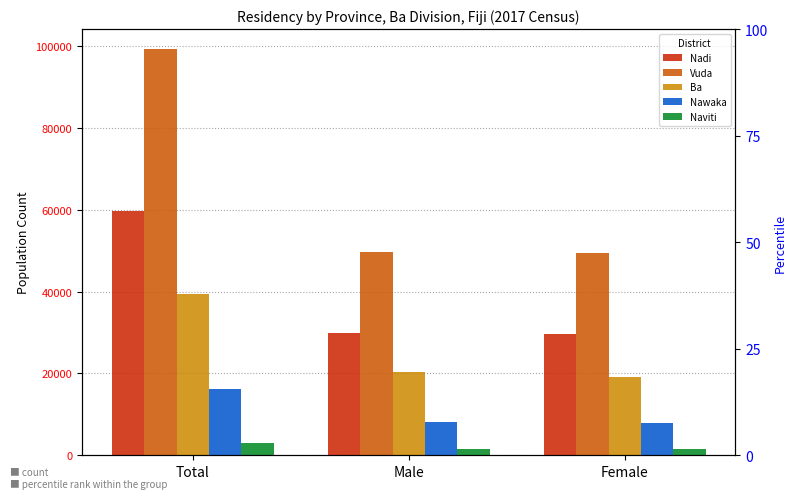

What is the value of the Nadi bar at the 3rd from the left?

29734